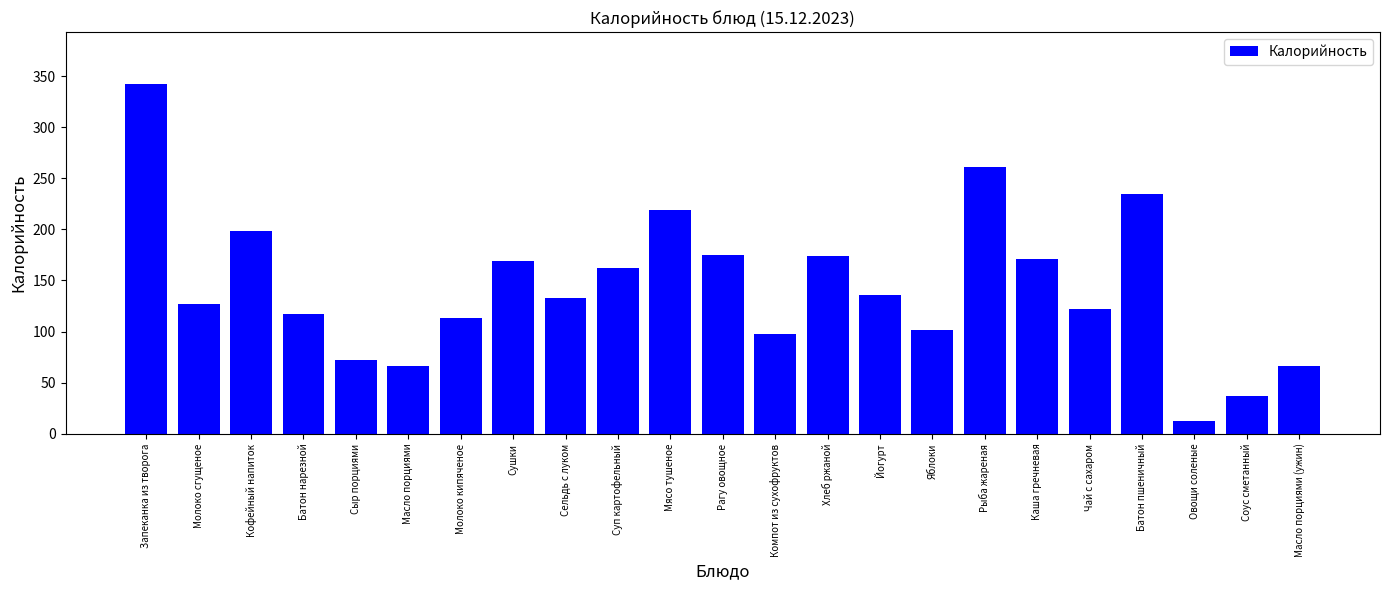

What is the greatest value displayed?

341.7